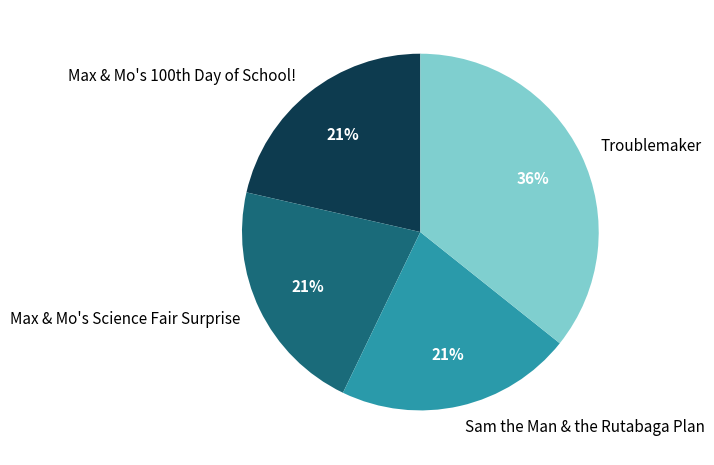

Combined, do Troublemaker and Sam the Man & the Rutabaga Plan account for over 50%?

Yes